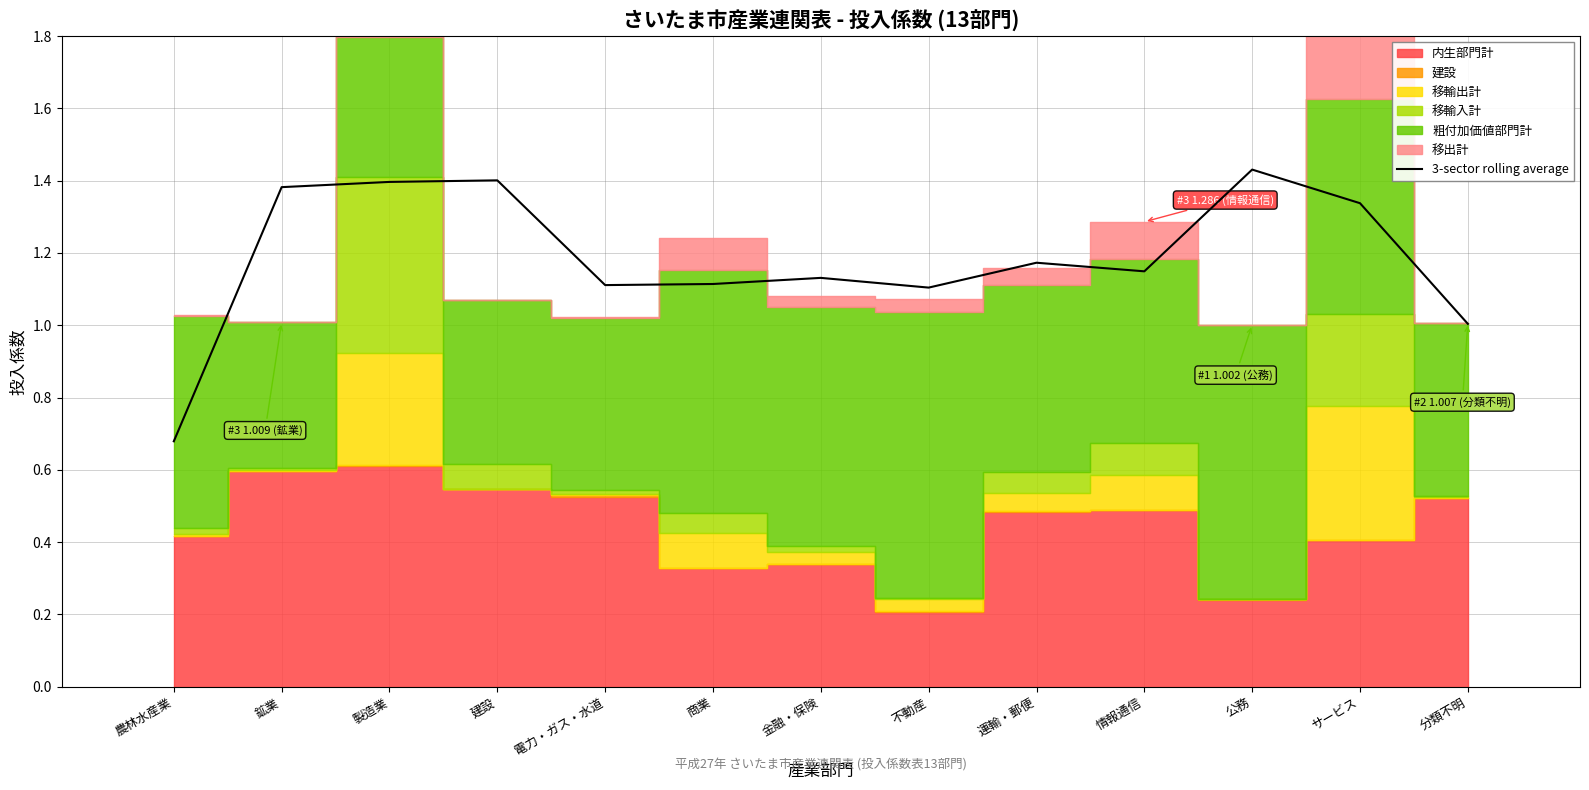

Reading right to left, list all the values displayed in this chart.

分類不明=1.0	サービス=1.3	公務=1.4	情報通信=1.1	運輸・郵便=1.2	不動産=1.1	金融・保険=1.1	商業=1.1	電力・ガス・水道=1.1	建設=1.4	製造業=1.4	鉱業=1.4	農林水産業=0.7